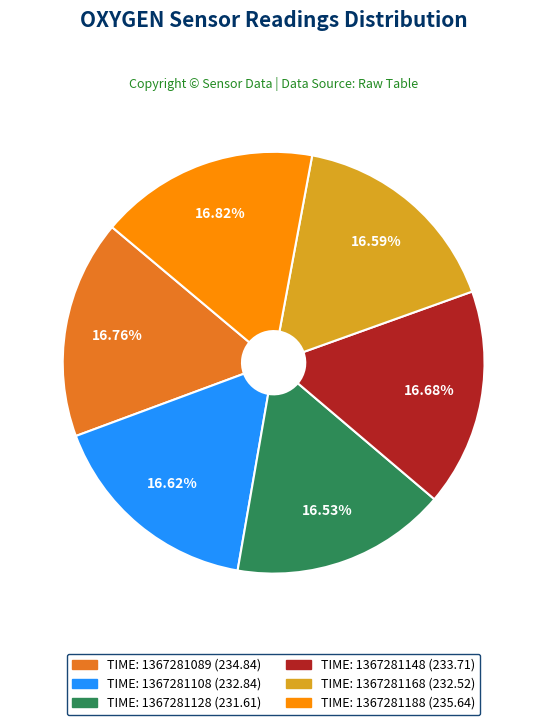

Is there a majority slice in this chart?

No